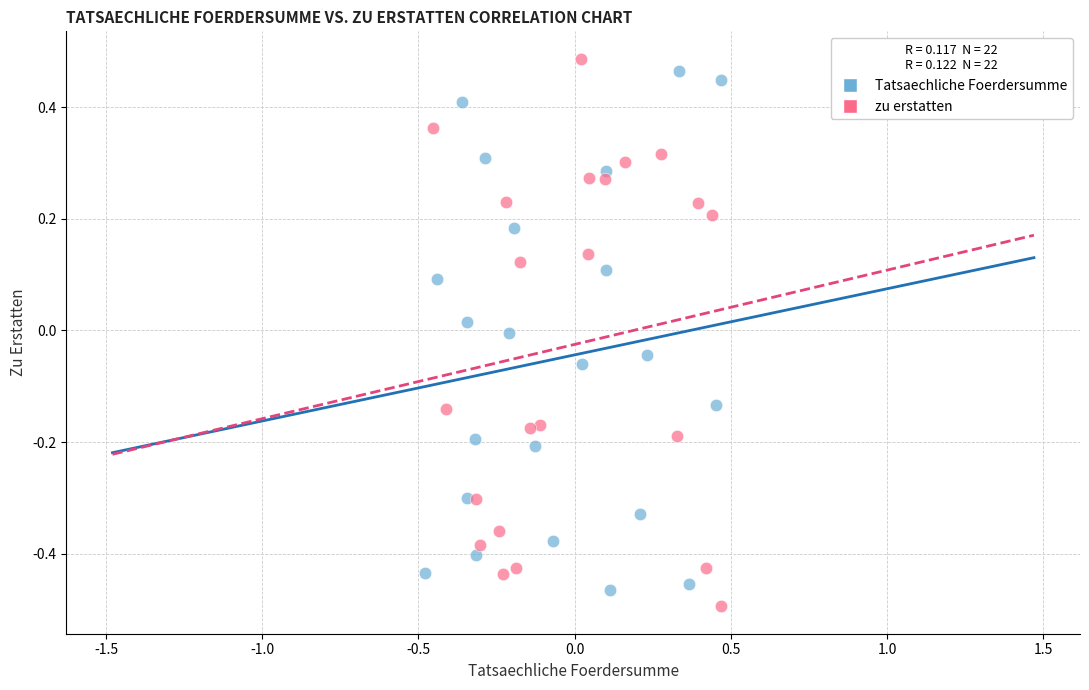

Which series contains the lowest Y value?

zu erstatten